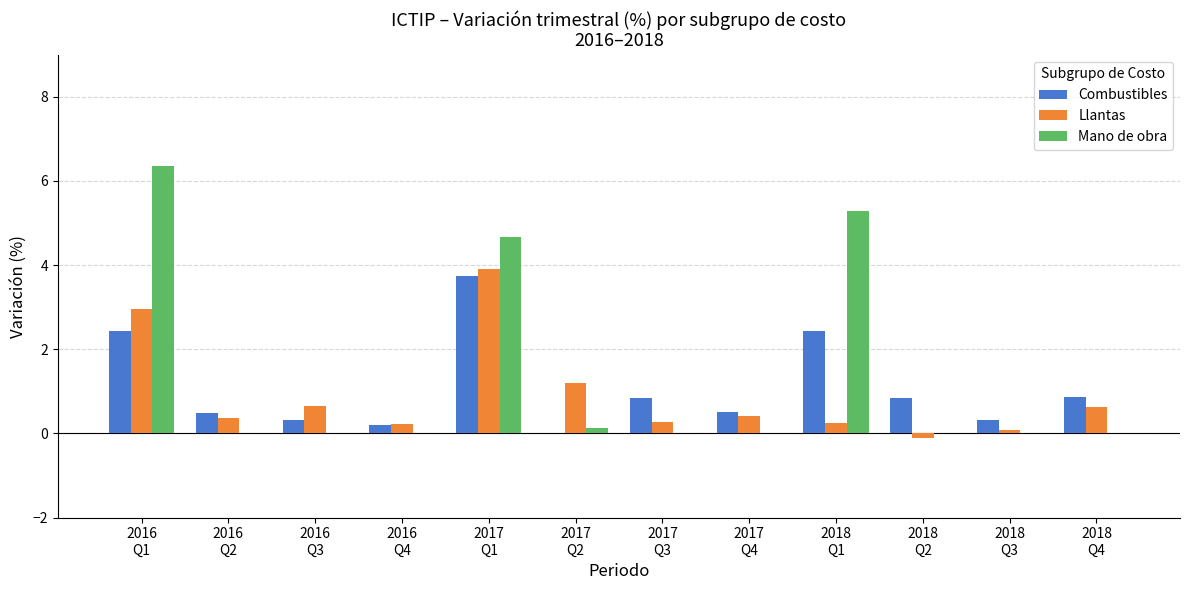

Which series has the widest spread of values?

Mano de obra